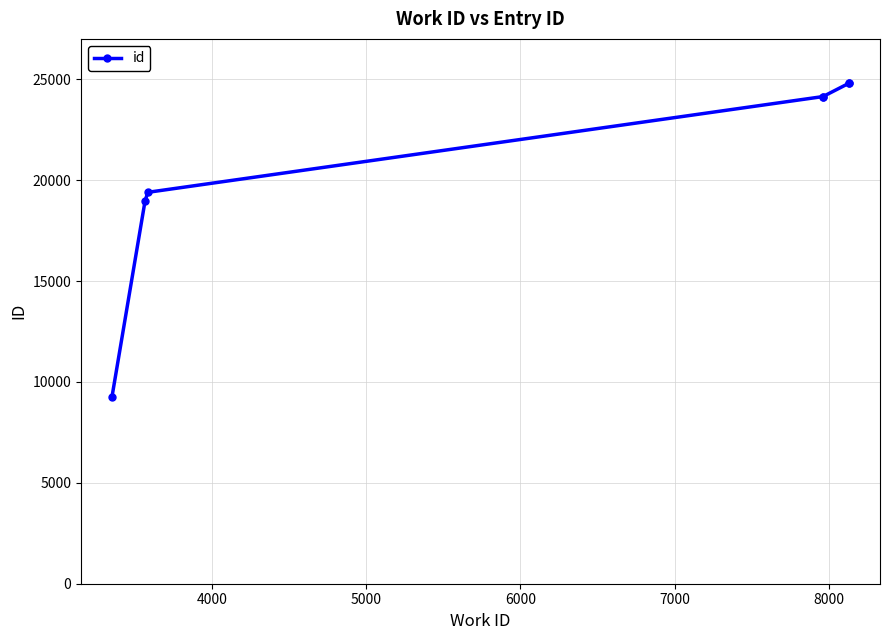

True or false: there are more than 0 points higher than both neighbors.

False